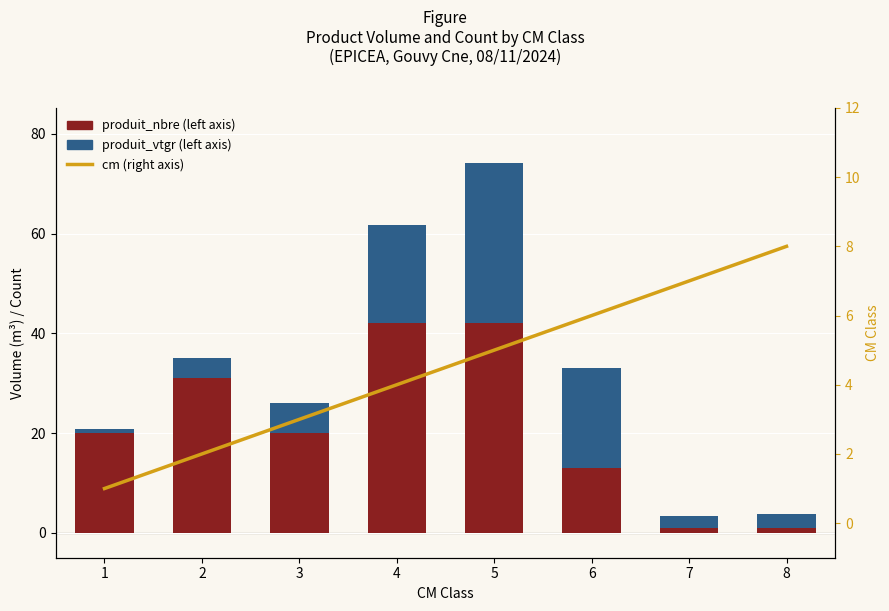

Is the value of produit_nbre (left axis) at 1 greater than the value of produit_vtgr (left axis) at 2?

Yes